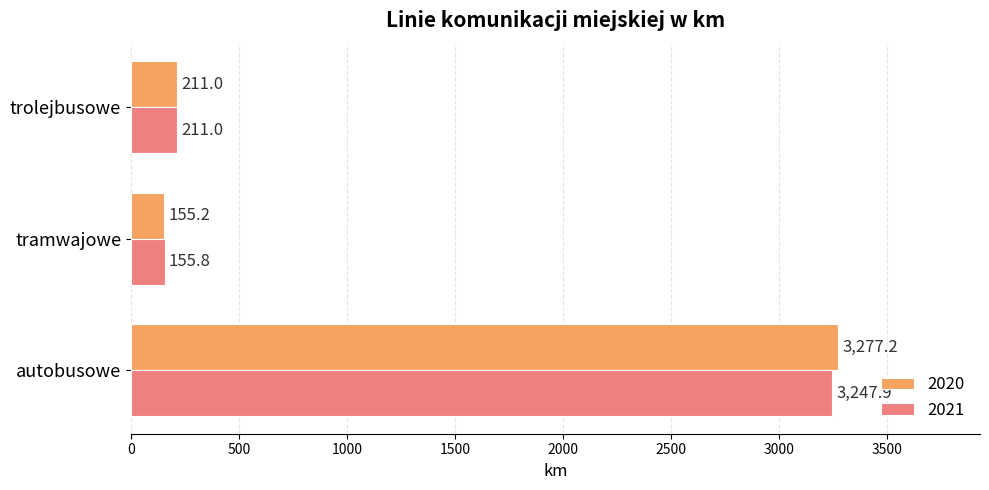

Where is 2020 nearest to the value 1716?

trolejbusowe